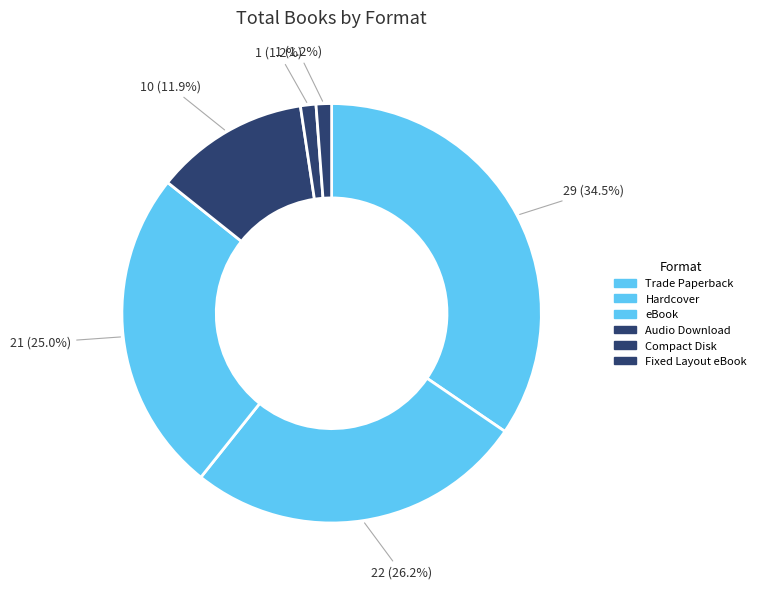

Is Trade Paperback the majority of the pie?

No